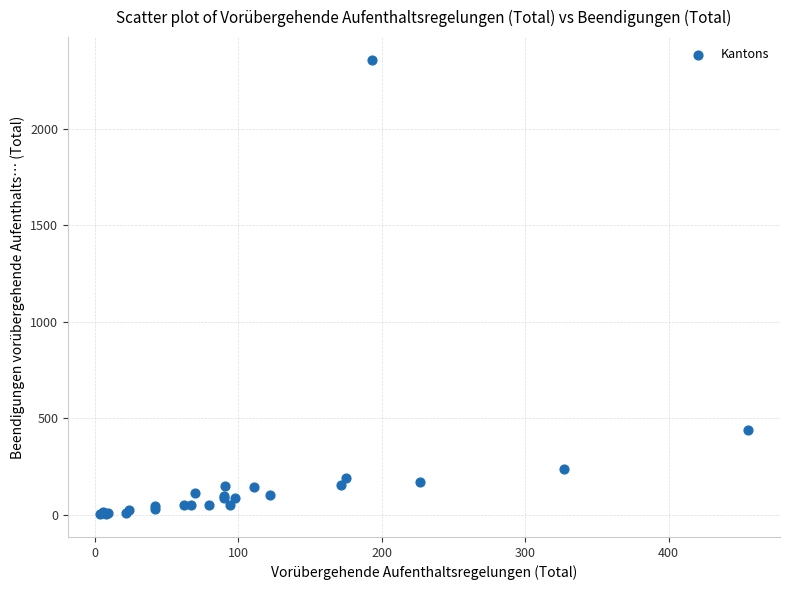

What Y value in the scatter plot is closest to 1180?

441